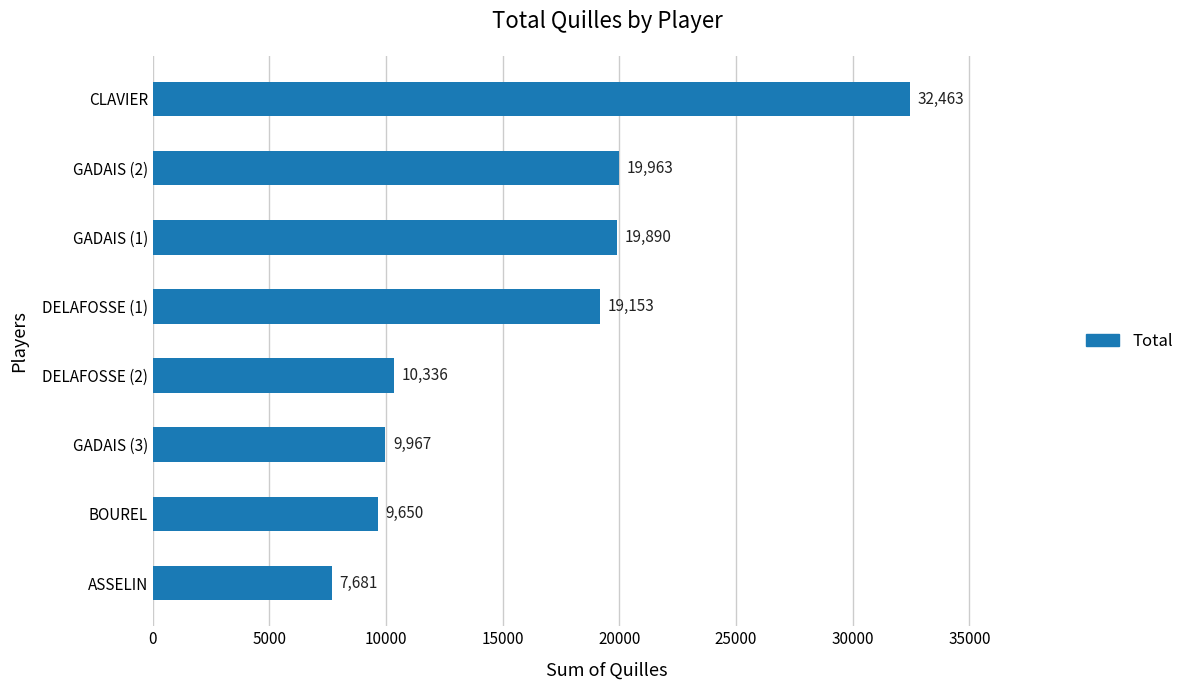

Which has a higher value, DELAFOSSE (1) or GADAIS (1)?

GADAIS (1)